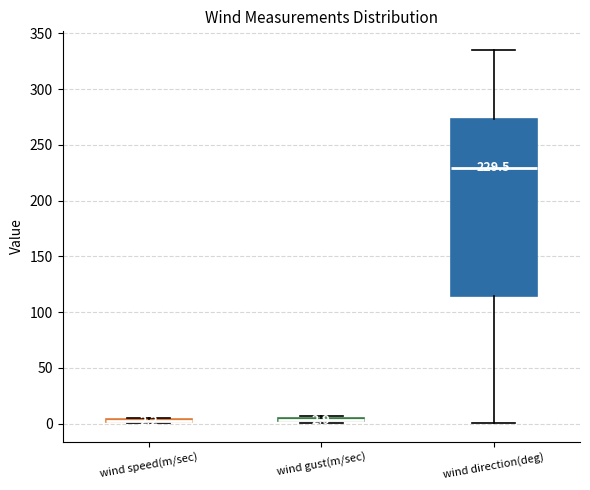

Which box is the tallest, from its lower edge to its upper edge?

wind direction(deg)